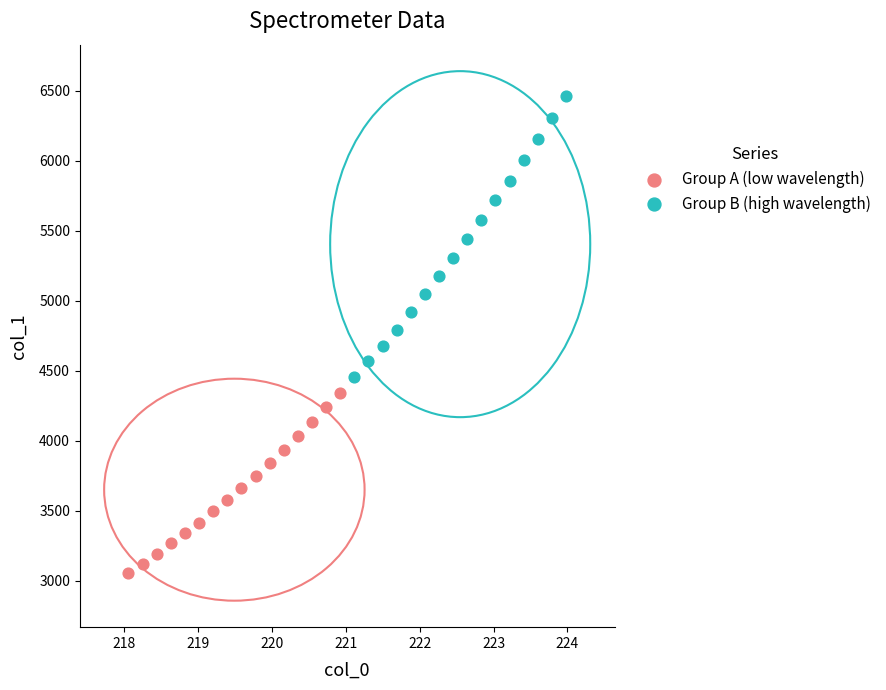

Which series reaches the minimum Y coordinate?

Group A (low wavelength)